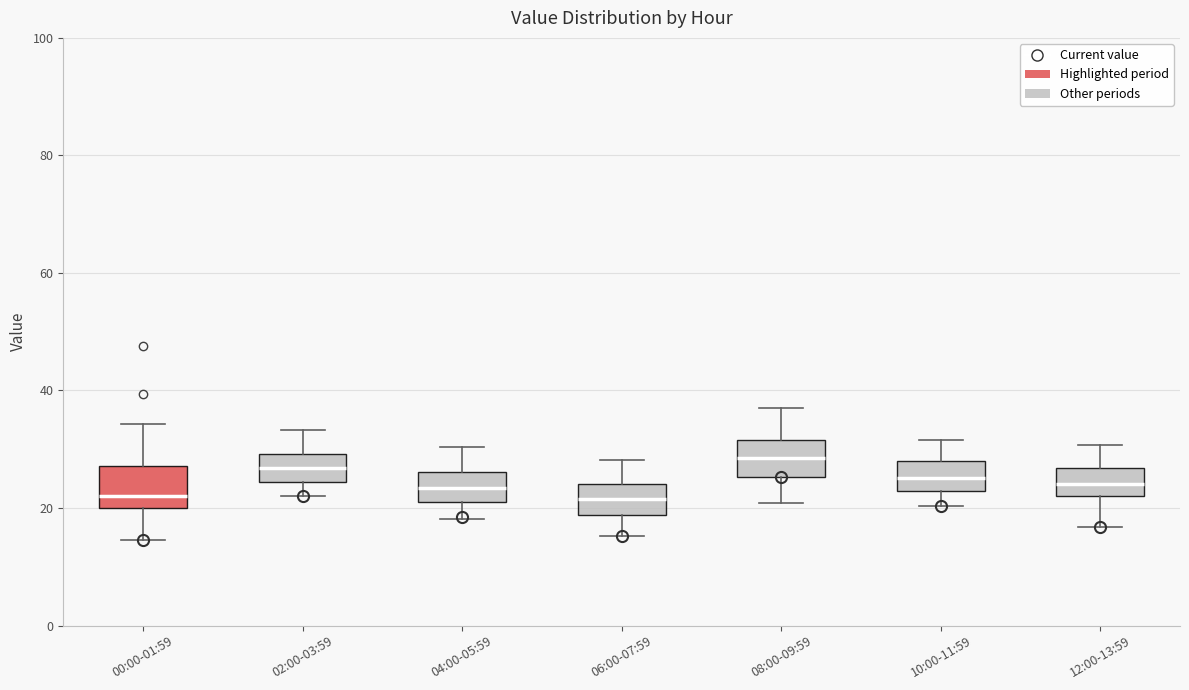

Reading left to right, read every box against the y-axis: the position of its median line, the range the box covers, and the ends of its whiskers. The values are not printed on the chart, so give them approximately, as read against the axis.

00:00-01:59: median 22, box 20 to 28, whiskers 14 to 34
02:00-03:59: median 26, box 24 to 30, whiskers 22 to 34
04:00-05:59: median 24, box 22 to 26, whiskers 18 to 30
06:00-07:59: median 22, box 18 to 24, whiskers 16 to 28
08:00-09:59: median 28, box 26 to 32, whiskers 20 to 38
10:00-11:59: median 26, box 22 to 28, whiskers 20 to 32
12:00-13:59: median 24, box 22 to 26, whiskers 16 to 30